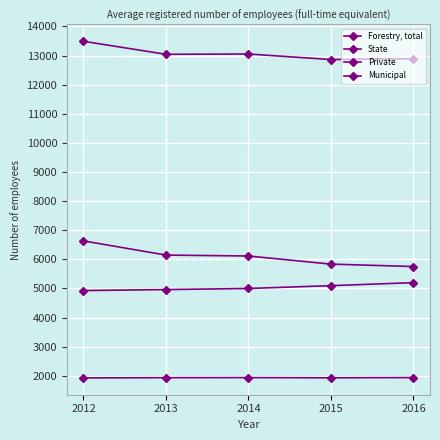

At which label does Forestry, total first exceed 13043?

2012